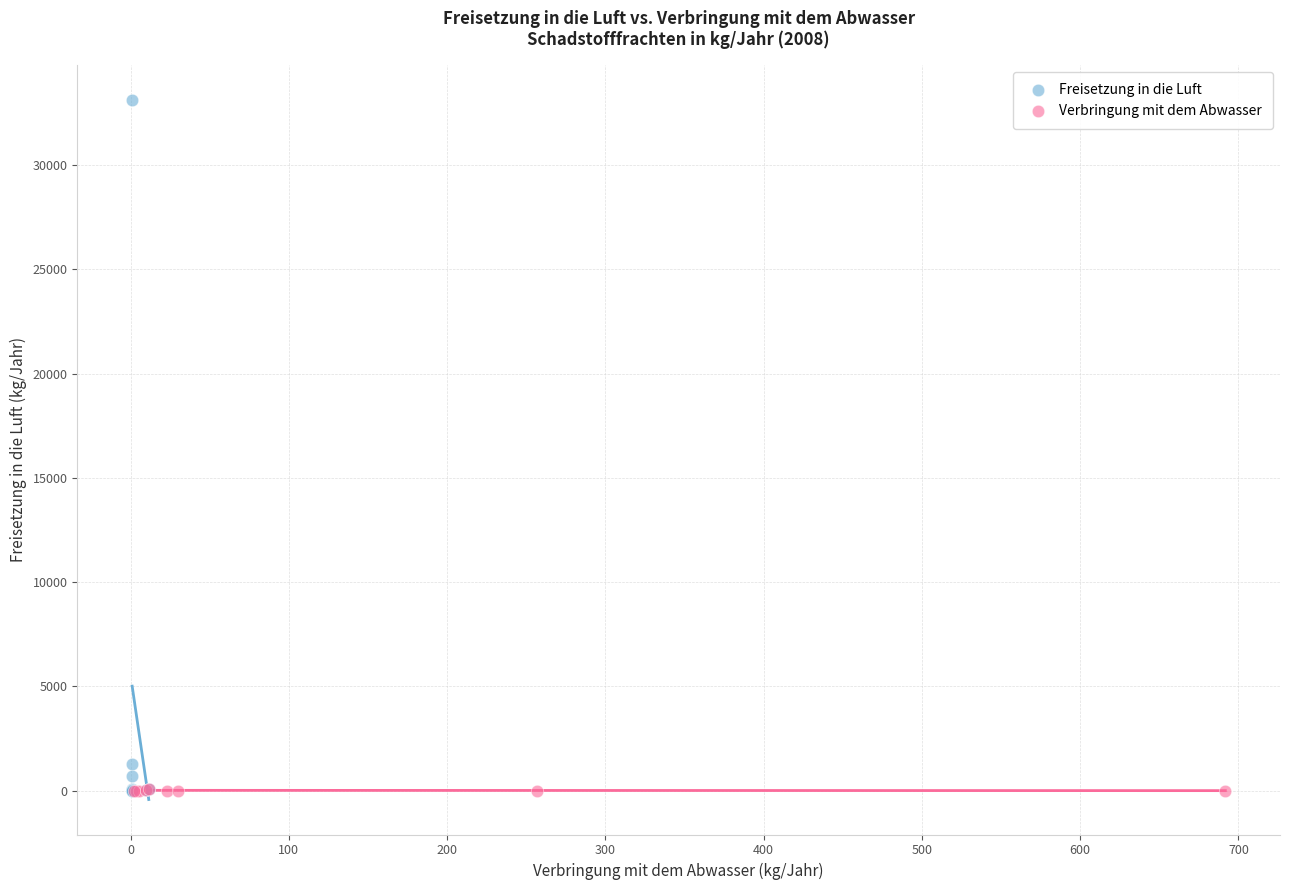

Which series contains the highest Y value?

Freisetzung in die Luft